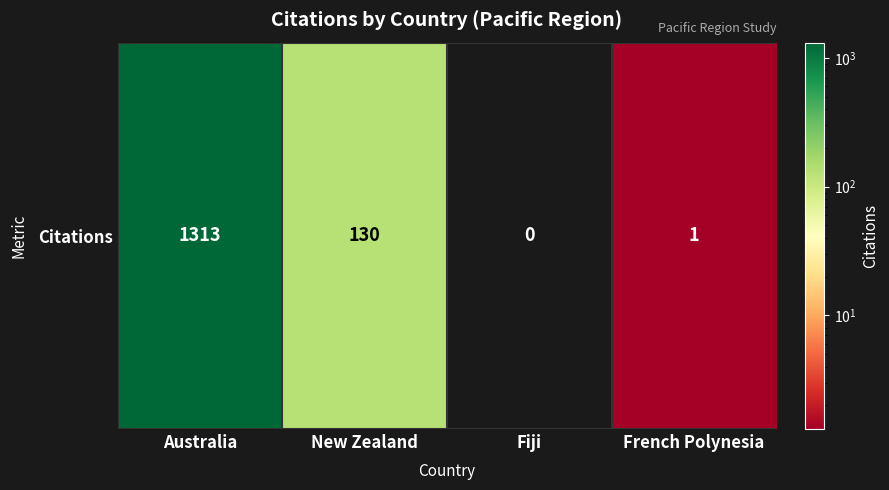

How many data points does each series have?

4